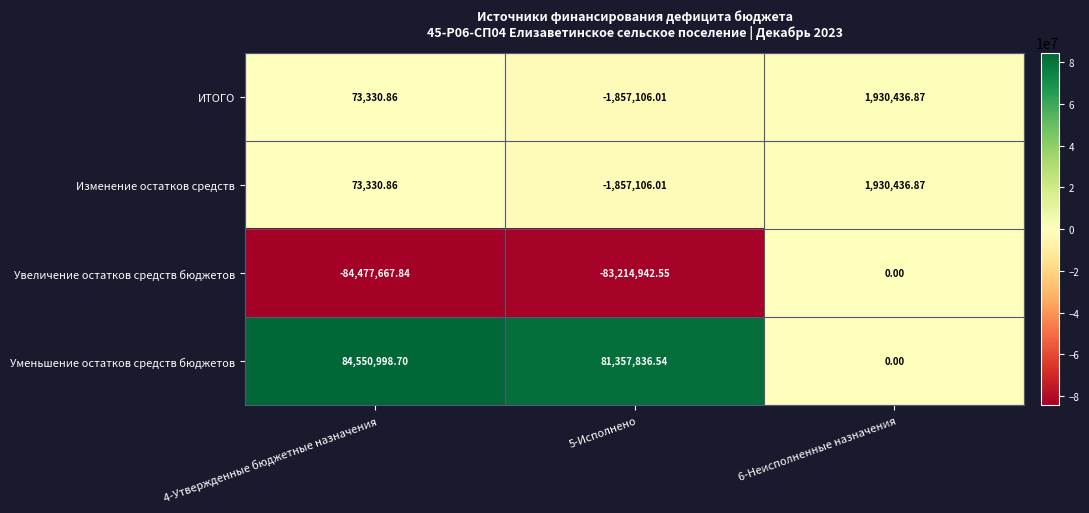

How many series are shown in this chart?

4